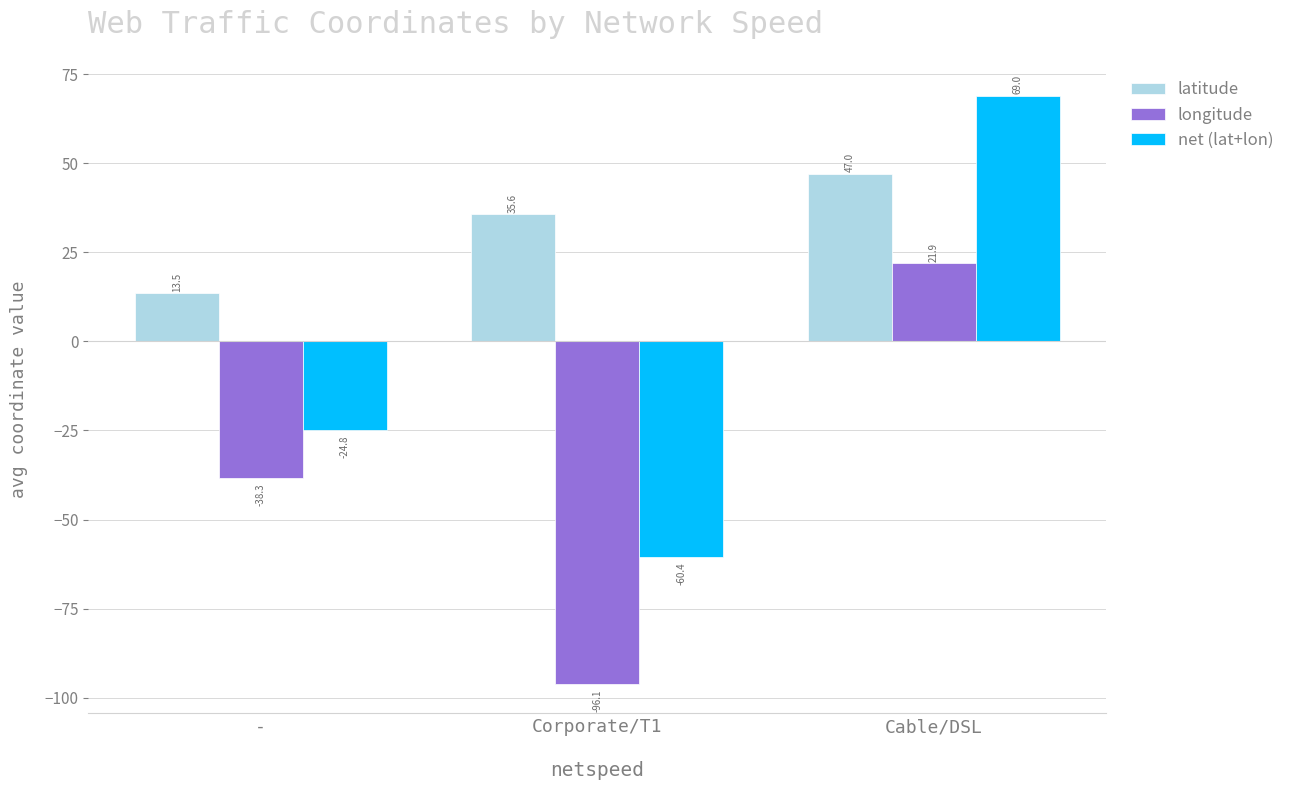

At Corporate/T1, list the series in order from largest to smallest.

latitude, net (lat+lon), longitude